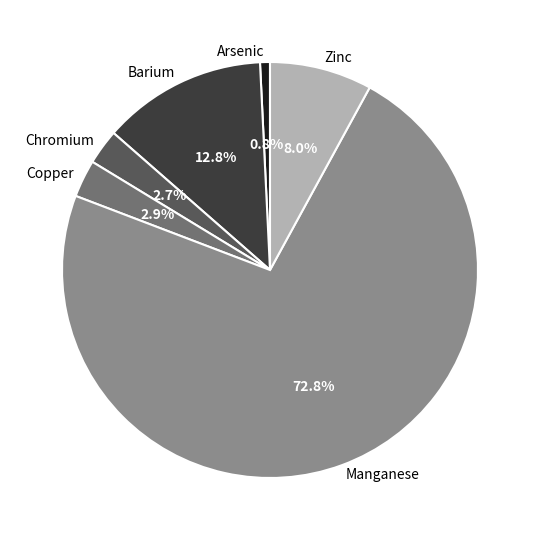

Between Chromium and Zinc, which is larger?

Zinc